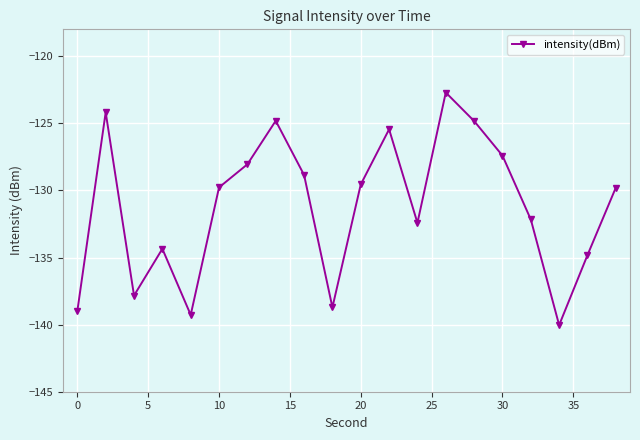

What is the difference between the maximum and minimum values?

17.3